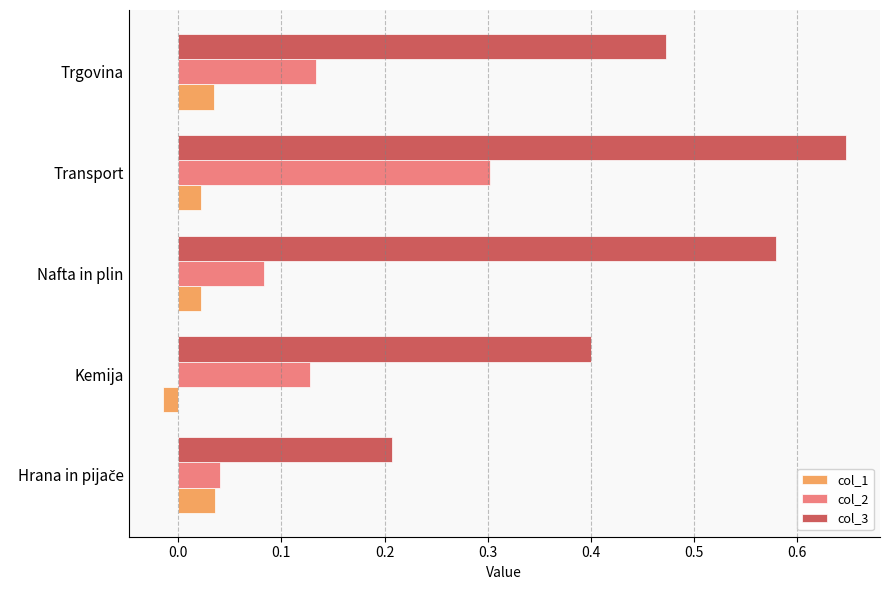

The col_2 series shows 0.3 at Transport. True or false?

True